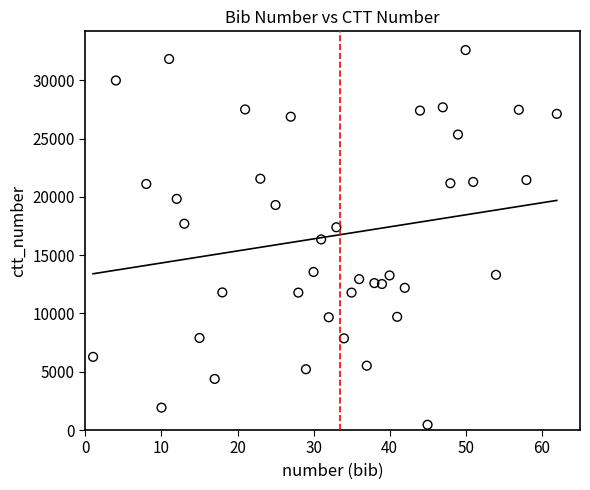

What is the range of X values (max minus min)?

61